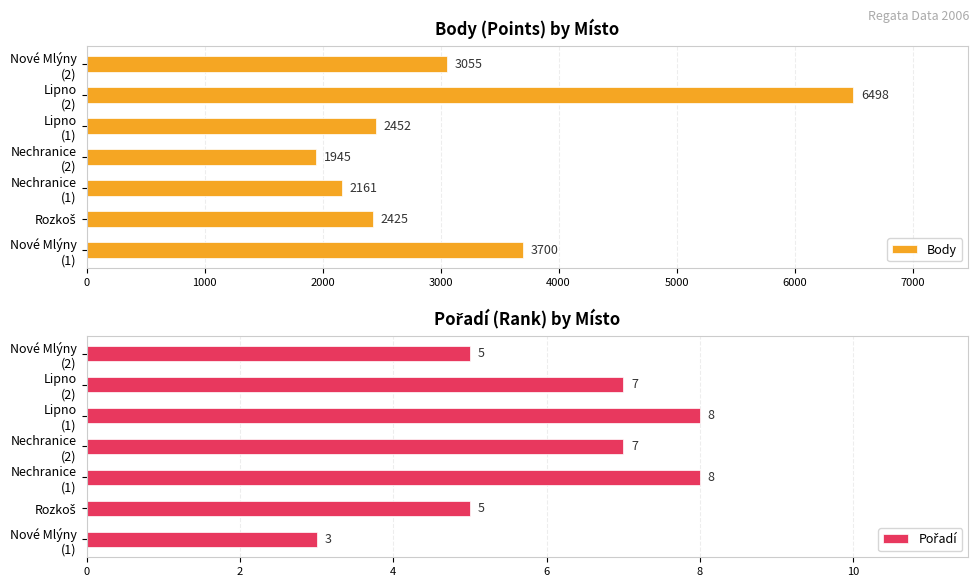

How many bars are there in total?

14